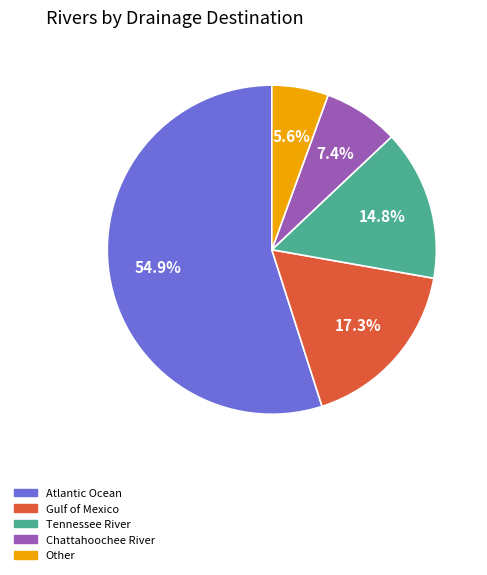

True or false: Other accounts for 6% of the total.

True